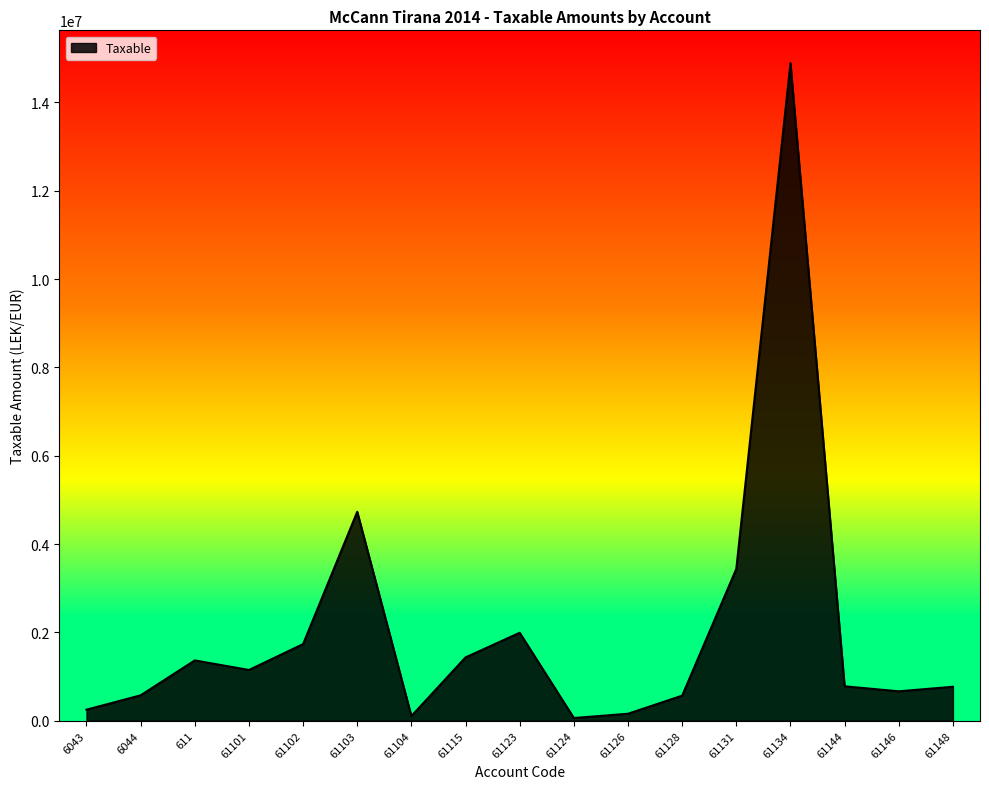

The chart shows a value of 1366068.5 at 611. True or false?

True